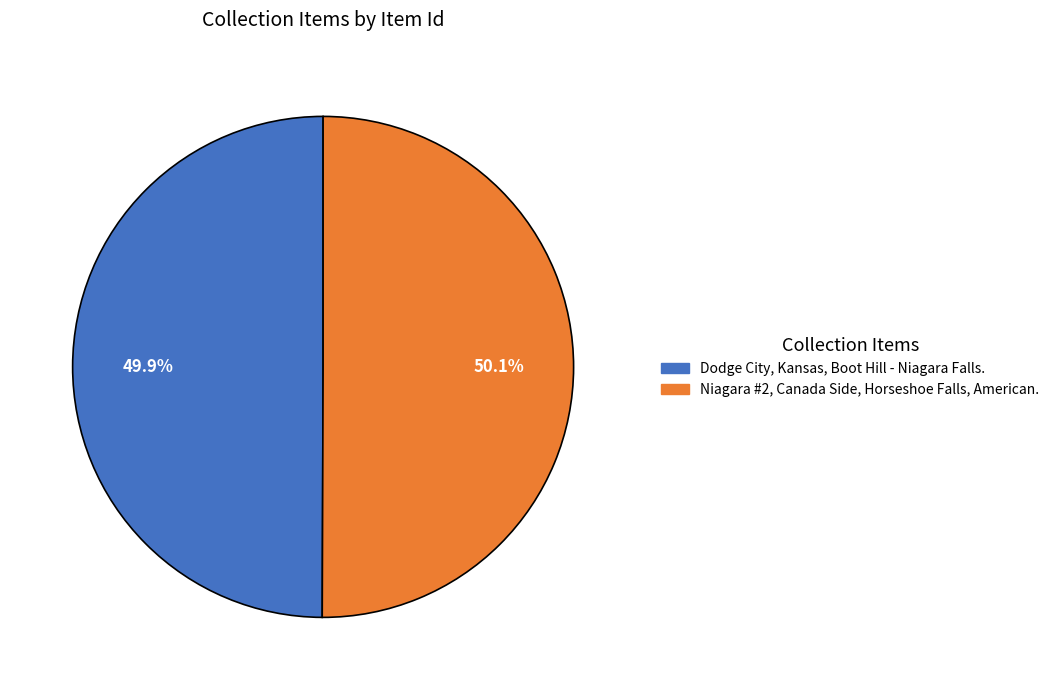

Is it true that Dodge City, Kansas, Boot Hill - Niagara Falls. is 50% of the pie?

True